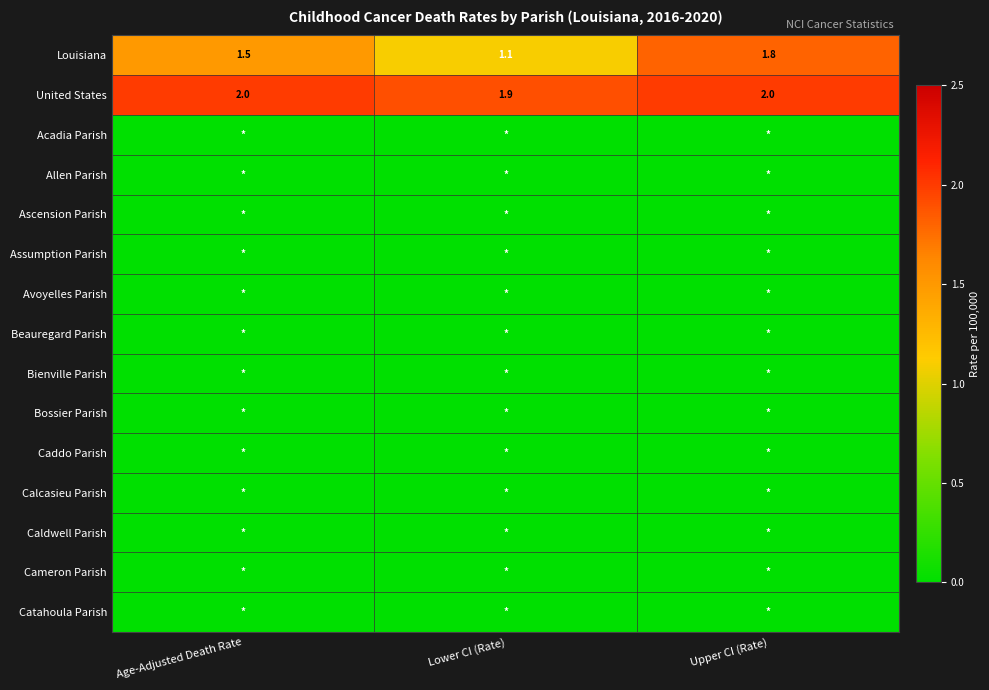

The value of Louisiana at Lower CI (Rate) is 0.5. True or false?

False